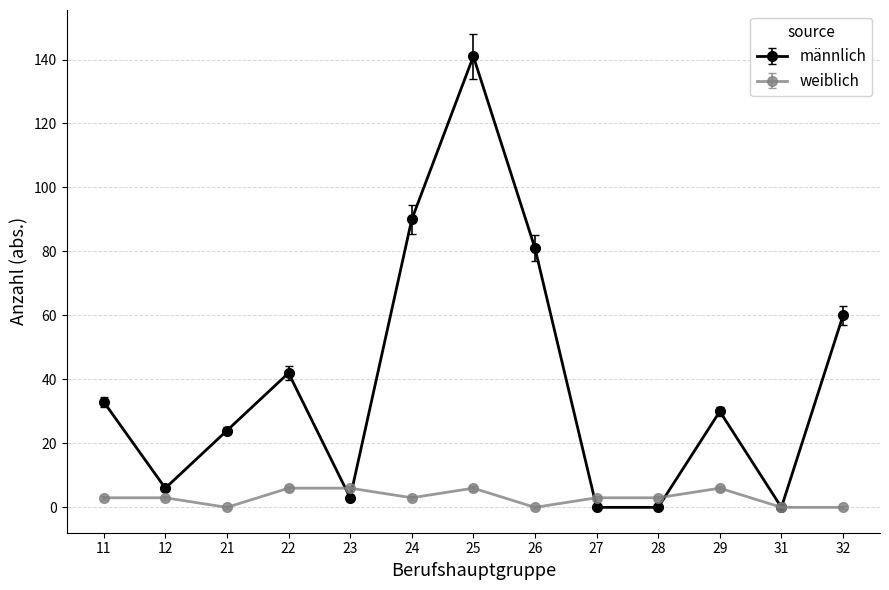

Rank the series by their average value, from lowest to highest.

weiblich, männlich